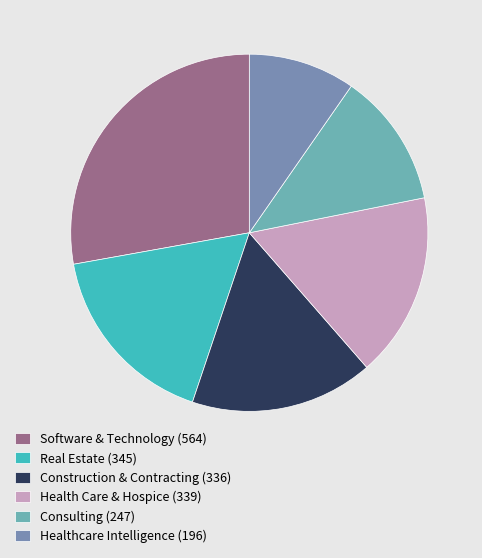

What is the smallest slice in the pie chart?

Healthcare Intelligence (196)